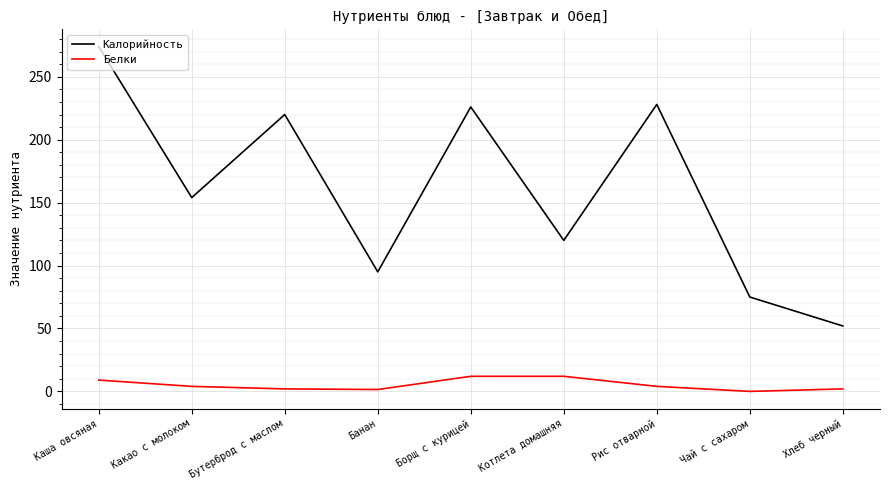

Does the chart have visible grid lines?

Yes